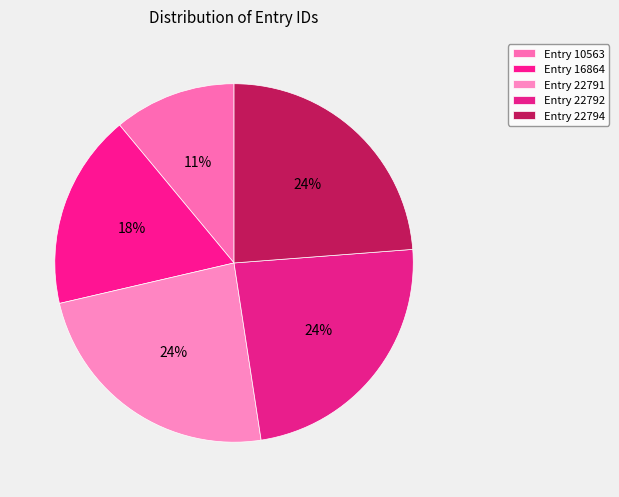

How many slices are in this pie chart?

5